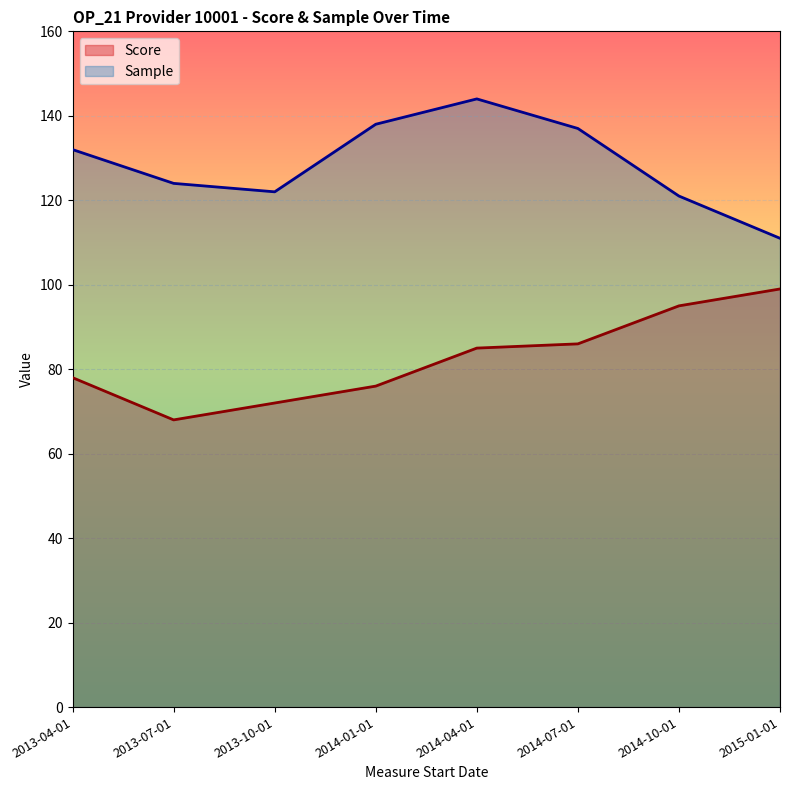

True or false: Score and Sample cross at least once.

False